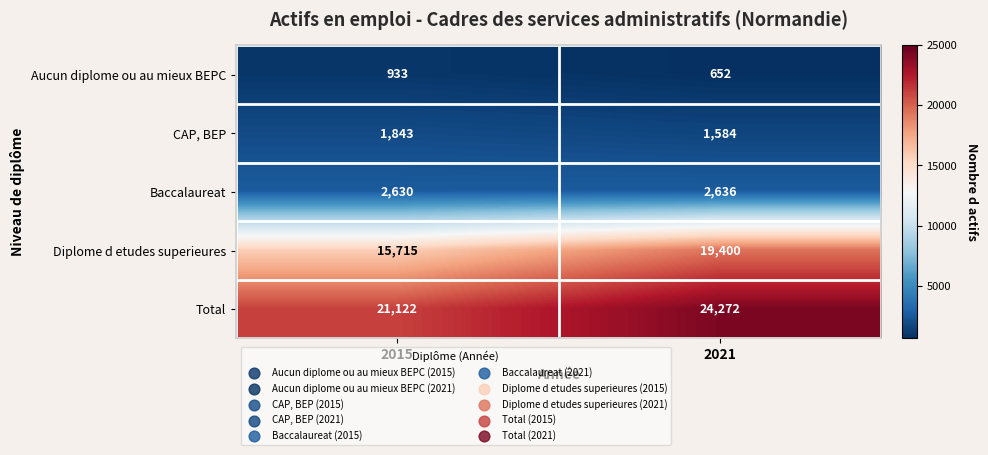

Reading right to left, transcribe all the data shown in this chart.

Aucun diplome ou au mieux BEPC: 2021=652	2015=933
CAP, BEP: 2021=1584	2015=1843
Baccalaureat: 2021=2636	2015=2630
Diplome d etudes superieures: 2021=19400	2015=15715
Total: 2021=24272	2015=21122